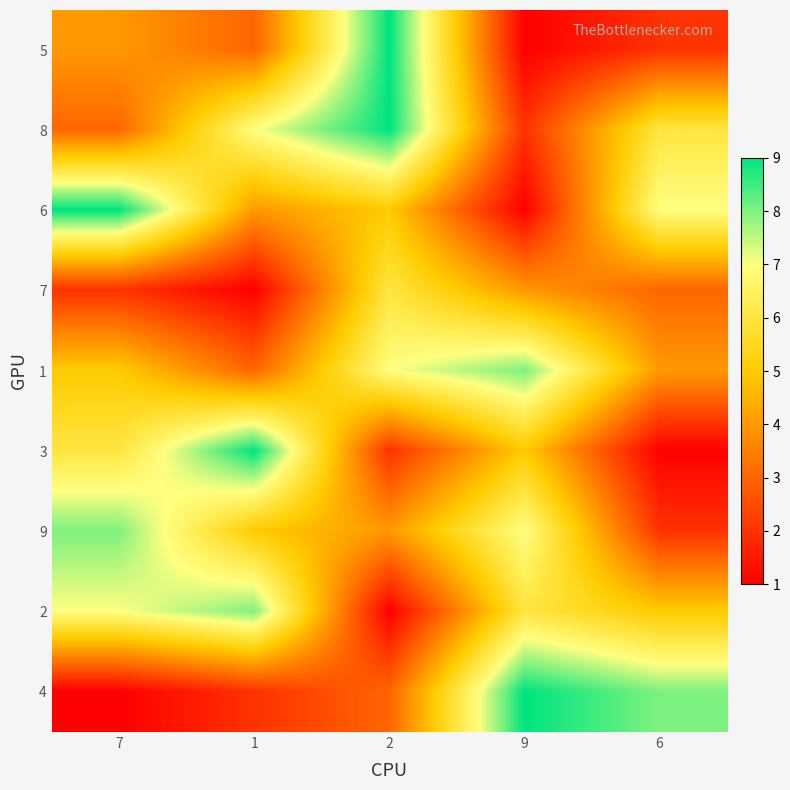

Reading left to right, list all the values displayed in this chart.

5: 7=4	1=3	2=9	9=1	6=2
8: 7=3	1=7	2=9	9=2	6=6
6: 7=9	1=4	2=5	9=1	6=7
7: 7=2	1=1	2=6	9=4	6=3
1: 7=5	1=3	2=7	9=8	6=4
3: 7=6	1=9	2=2	9=5	6=1
9: 7=8	1=5	2=4	9=7	6=2
2: 7=7	1=8	2=1	9=6	6=5
4: 7=1	1=2	2=3	9=9	6=8